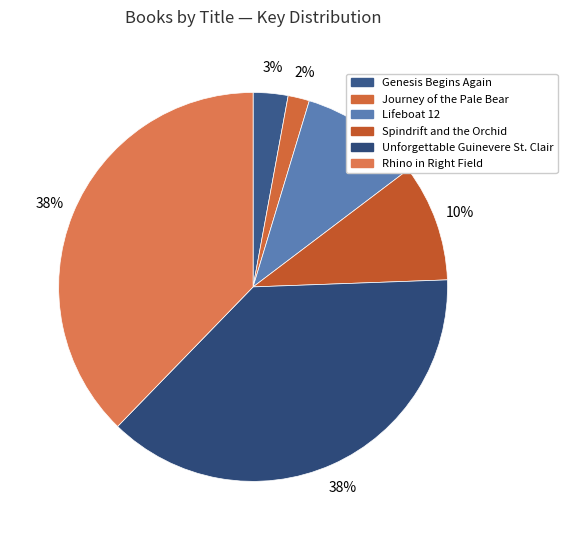

How many slices are in this pie chart?

6